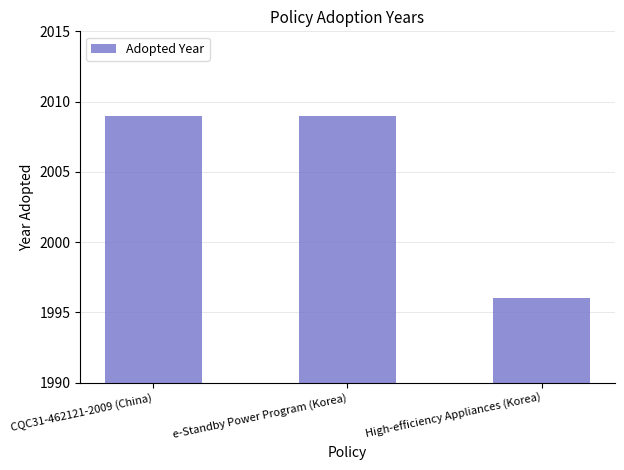

What is the label of the 2nd bar from the left?

e-Standby Power Program (Korea)